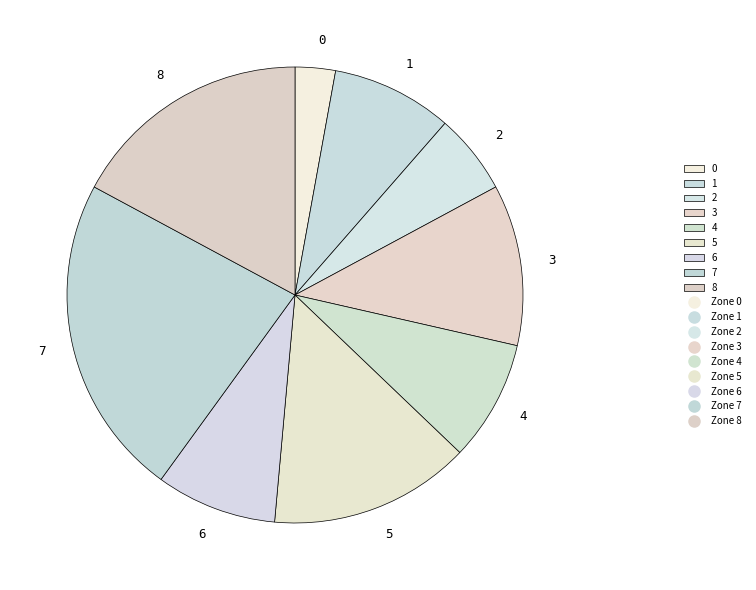

Which slice is the smallest?

0